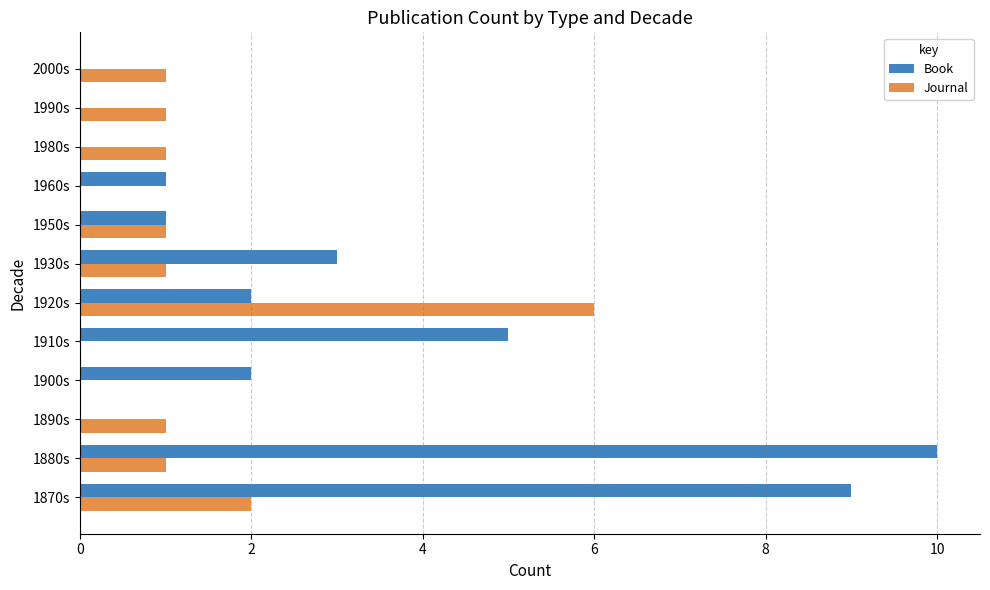

What is the sum of all Book values?

33